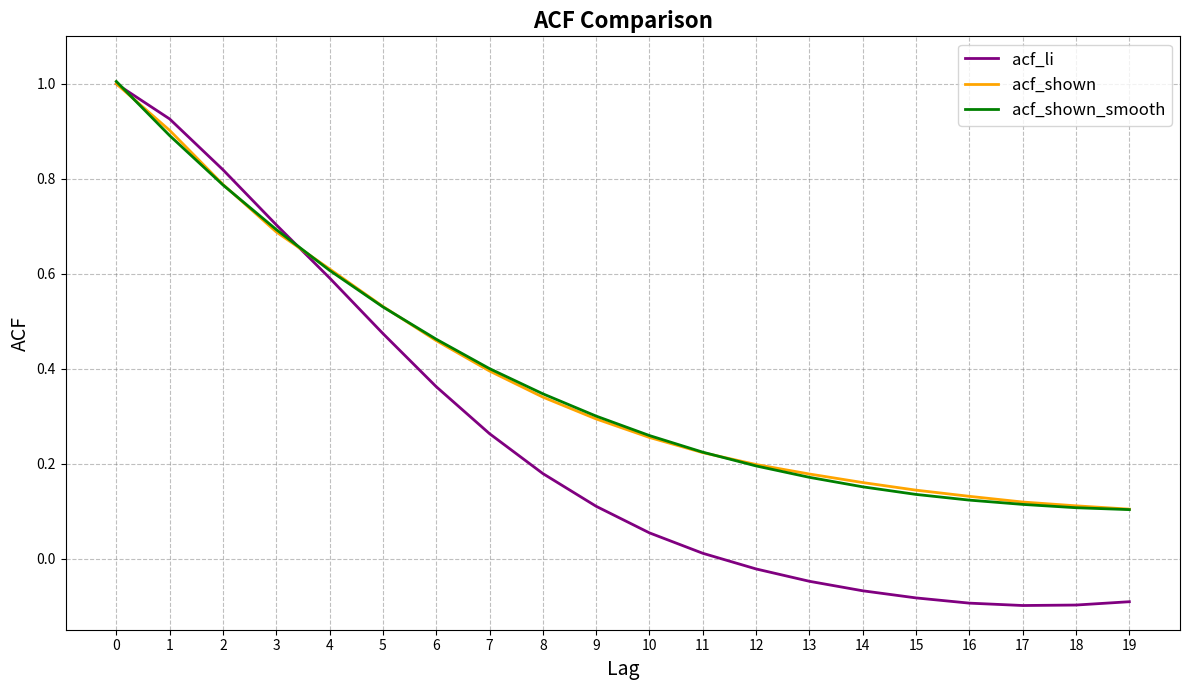

The acf_shown_smooth series shows 0.1 at 17. True or false?

True